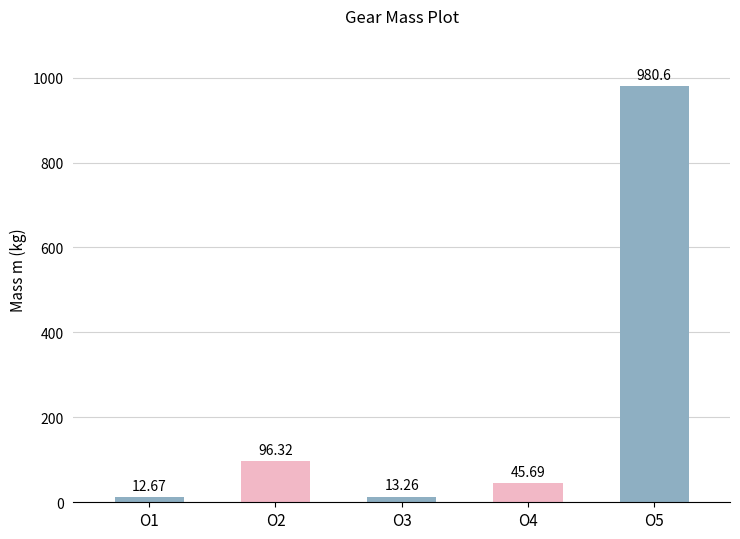

Are the bars horizontal?

No